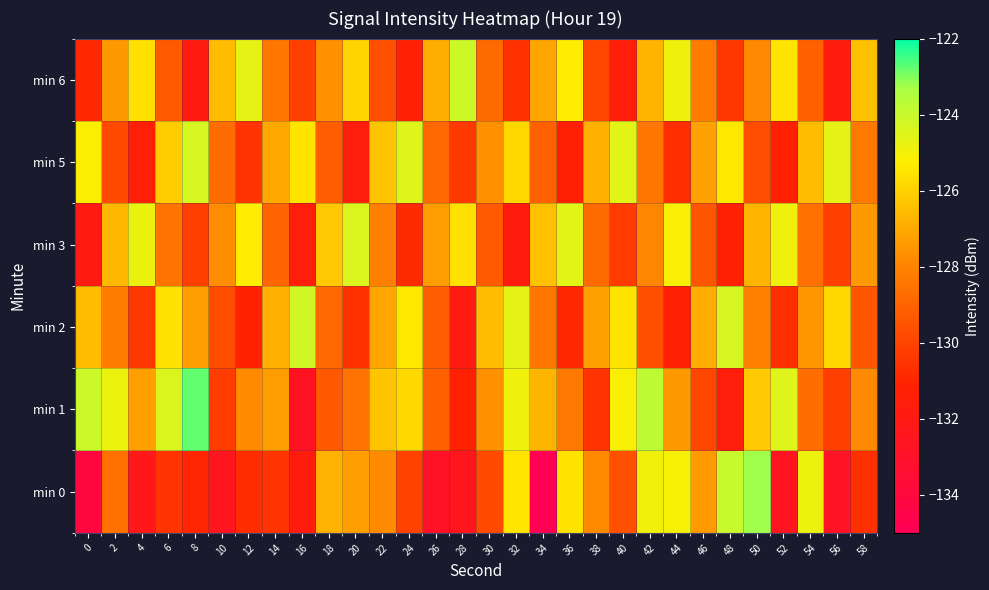

Which label corresponds to the largest value in the chart?

8